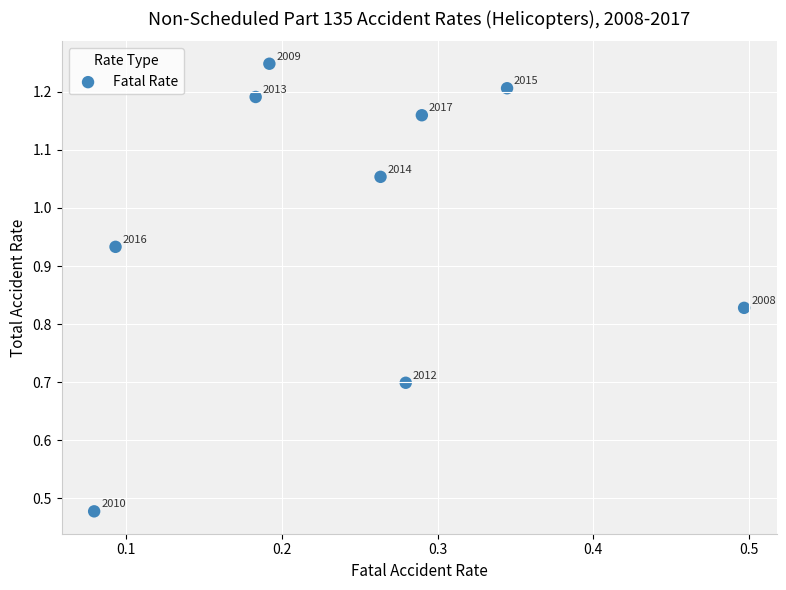

What is the range of X values (max minus min)?

0.4